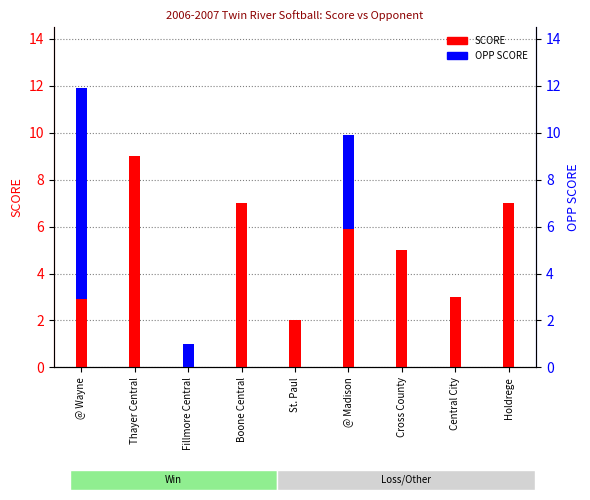

Reading left to right, what are all the values shown in this chart?

SCORE: 3	9	0	7	2	6	5	3	7
OPP SCORE: 9	0	1	0	0	4	0	0	0